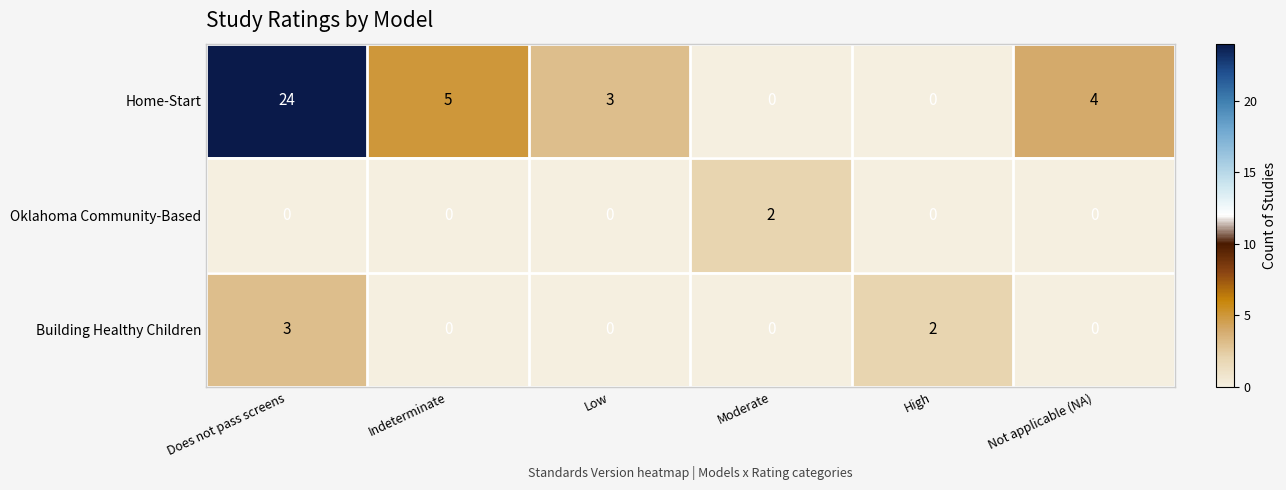

The value of Building Healthy Children at Moderate is 0. True or false?

True